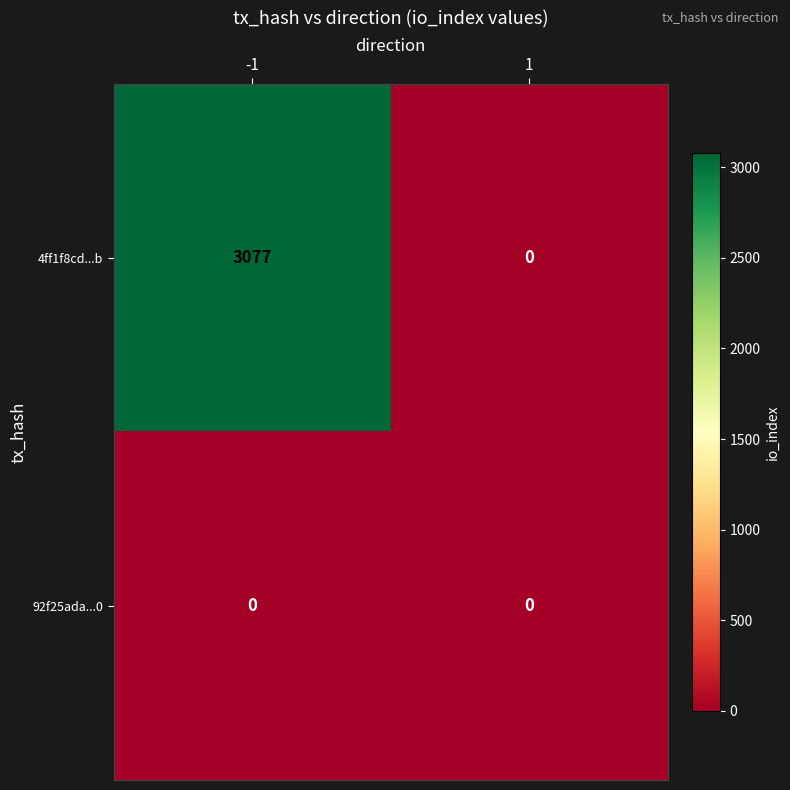

What is the maximum value shown in the chart?

3077